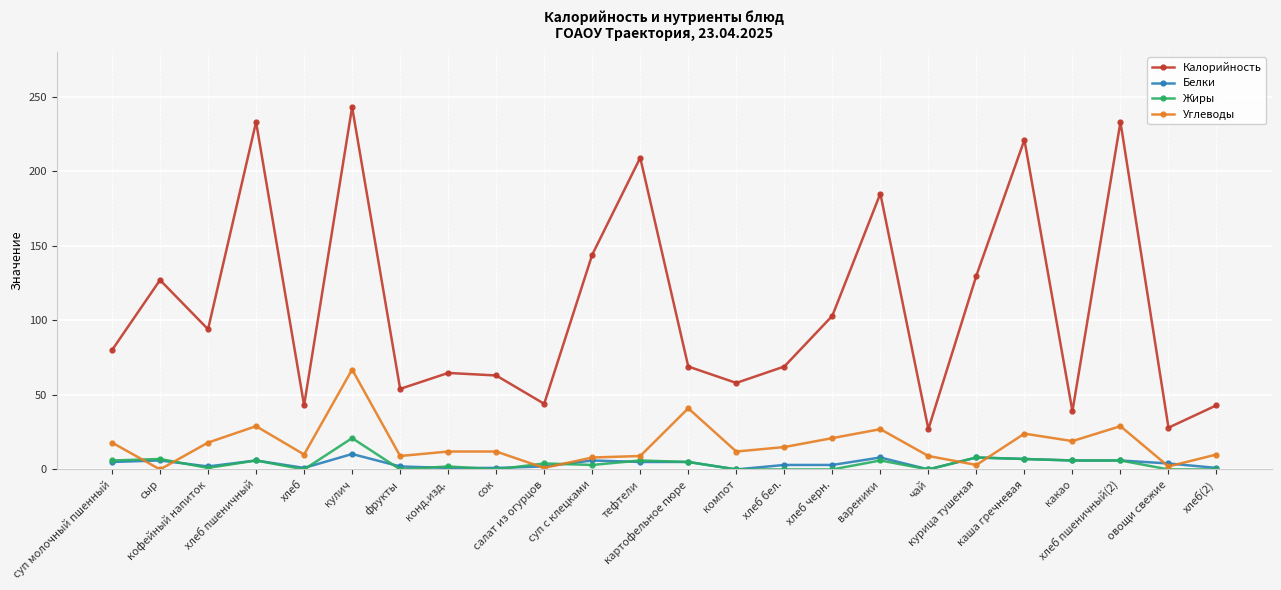

Does the chart have visible grid lines?

Yes